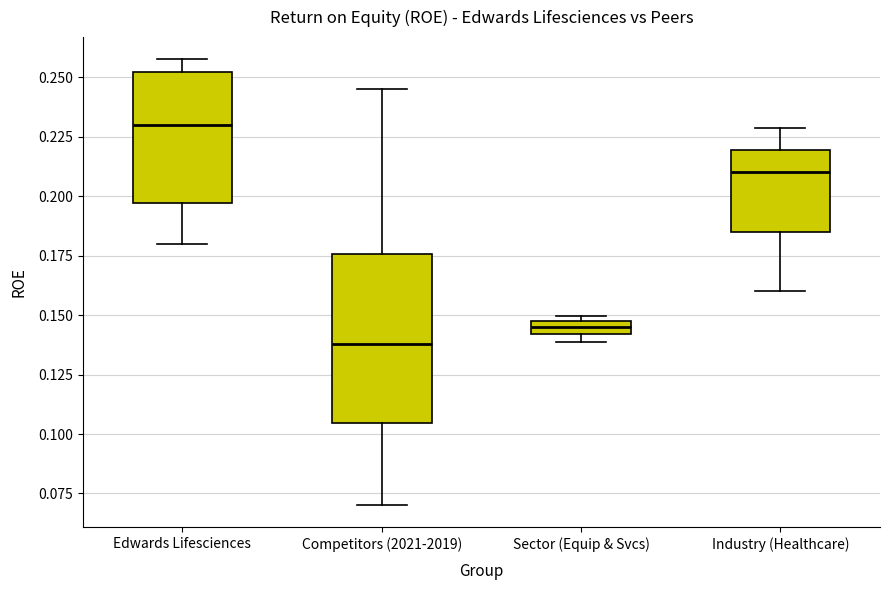

Which box's median line is the lowest?

Competitors (2021-2019)